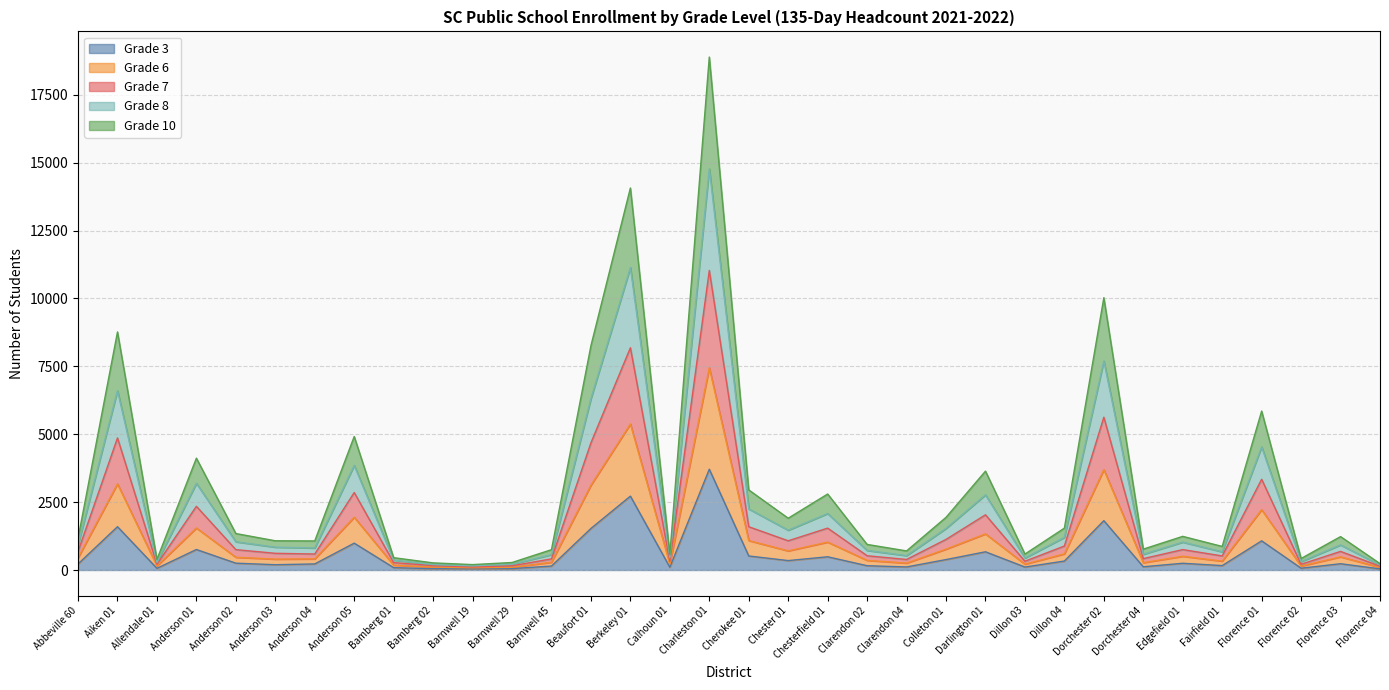

Does the chart display data point markers on the line(s)?

No